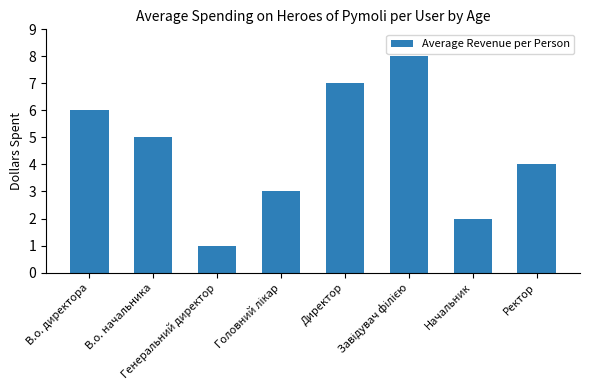

At which label does the data first exceed 5?

В.о. директора